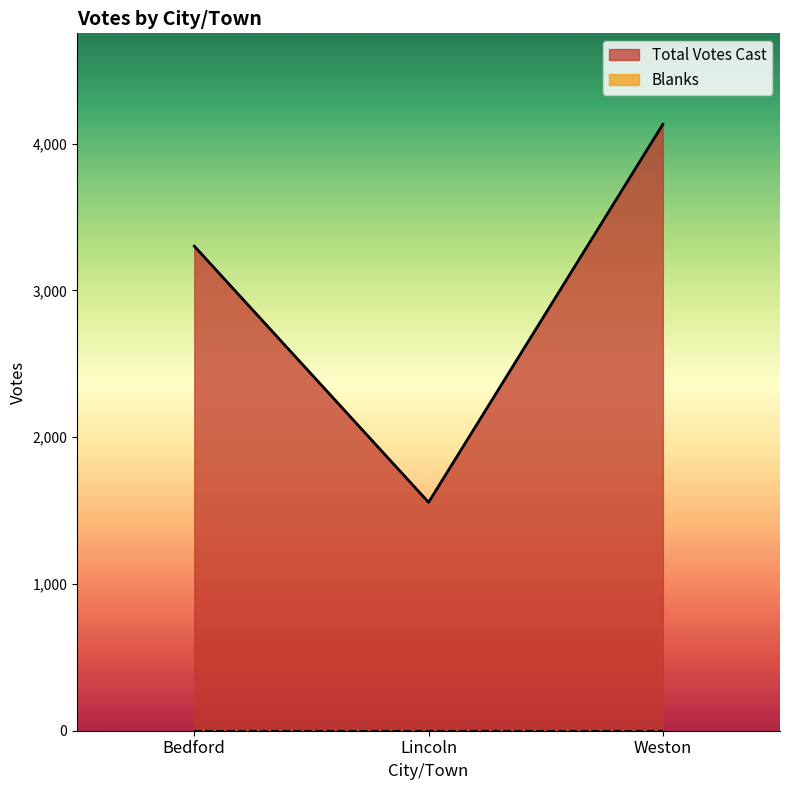

What is the difference between the values at Lincoln and Weston?

2575